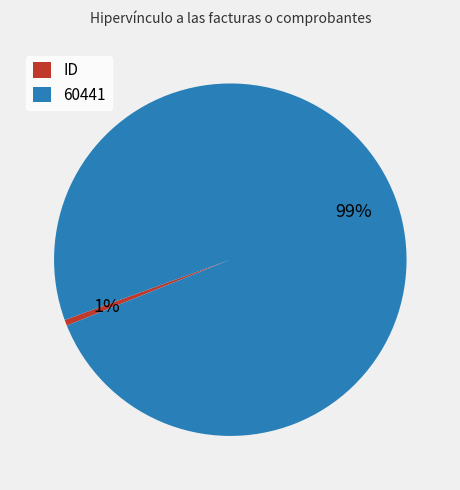

Between 60441 and ID, which is larger?

60441